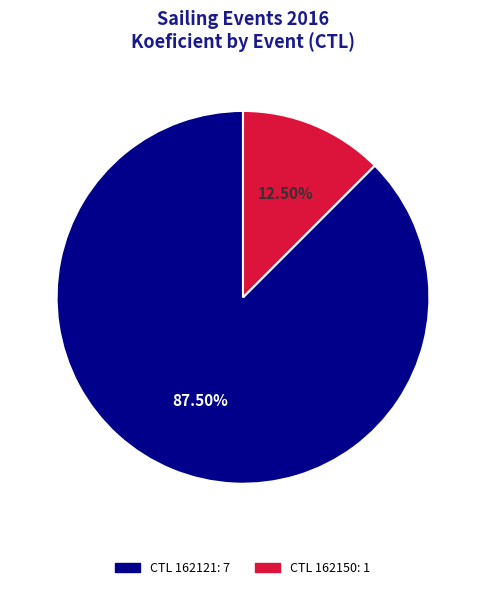

Is there any slice that represents more than half of the pie?

Yes